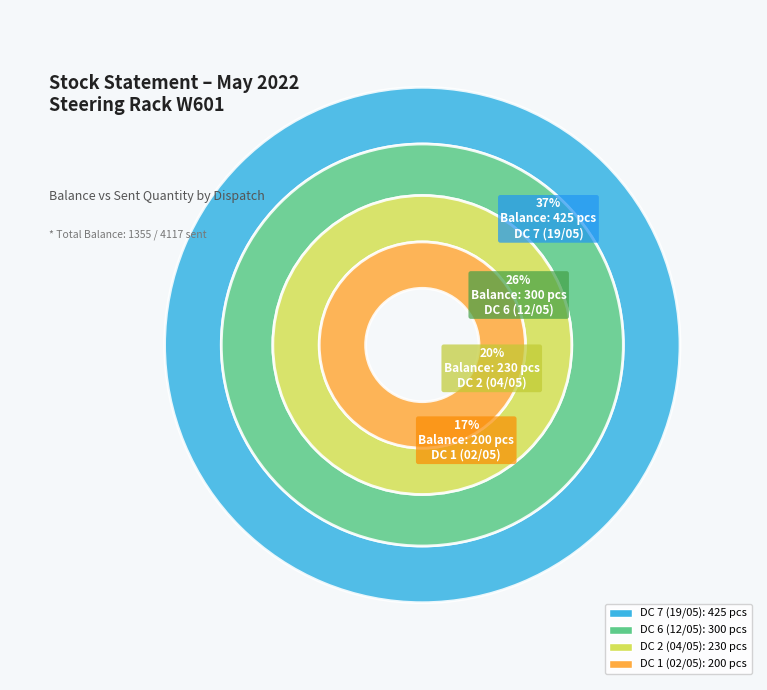

Is there any slice that represents more than half of the pie?

No